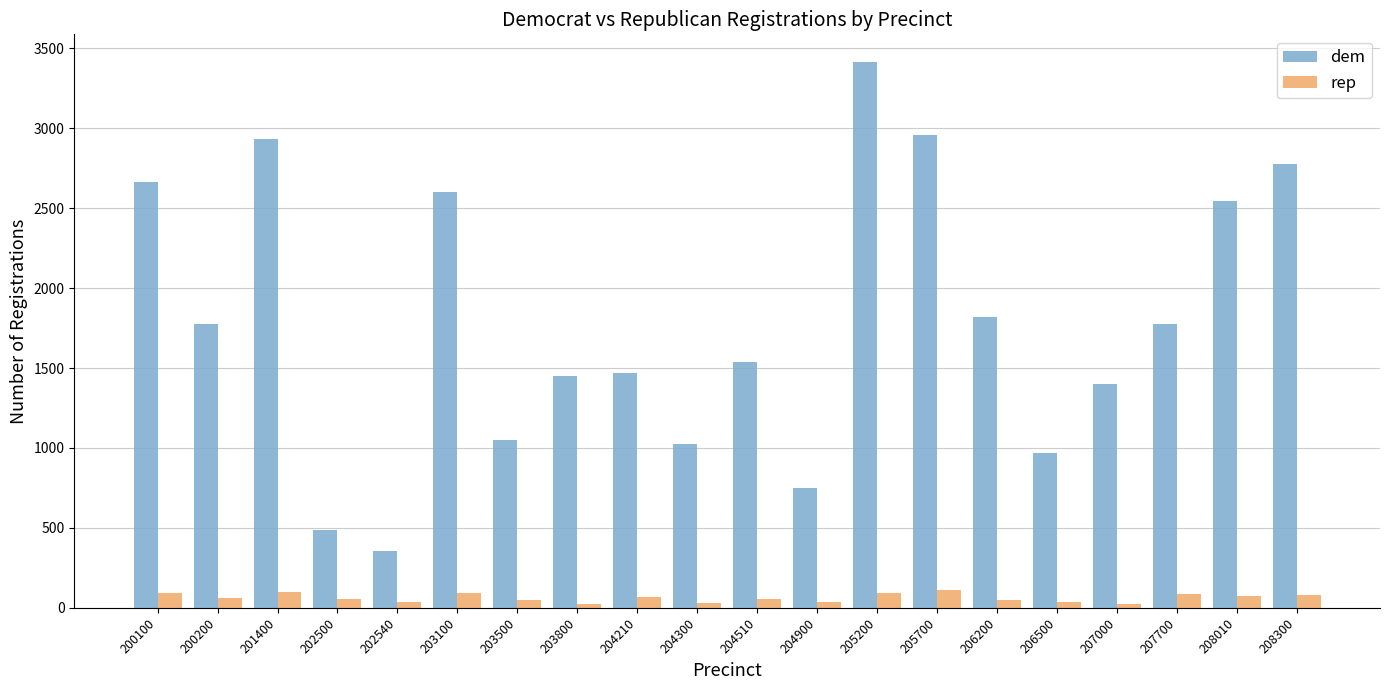

List the series in order of their peak value, lowest first.

rep, dem